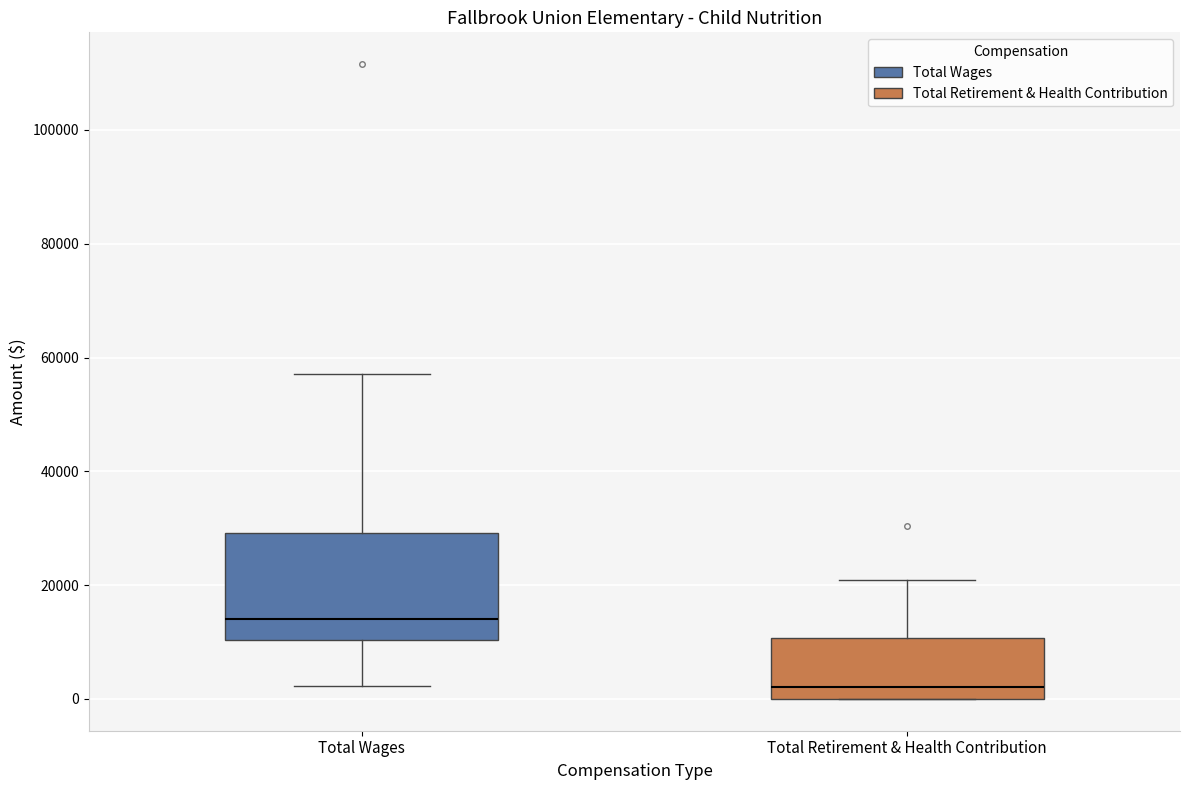

Which box's median line is the highest?

Total Wages